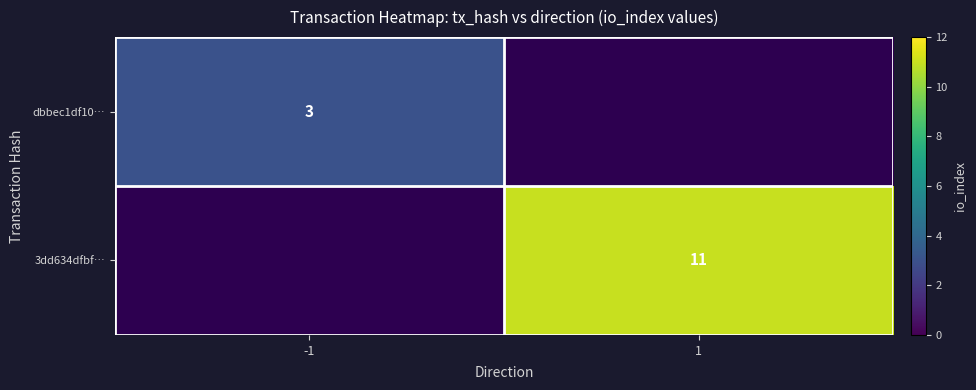

At which label does dbbec1df10… reach its minimum?

-1